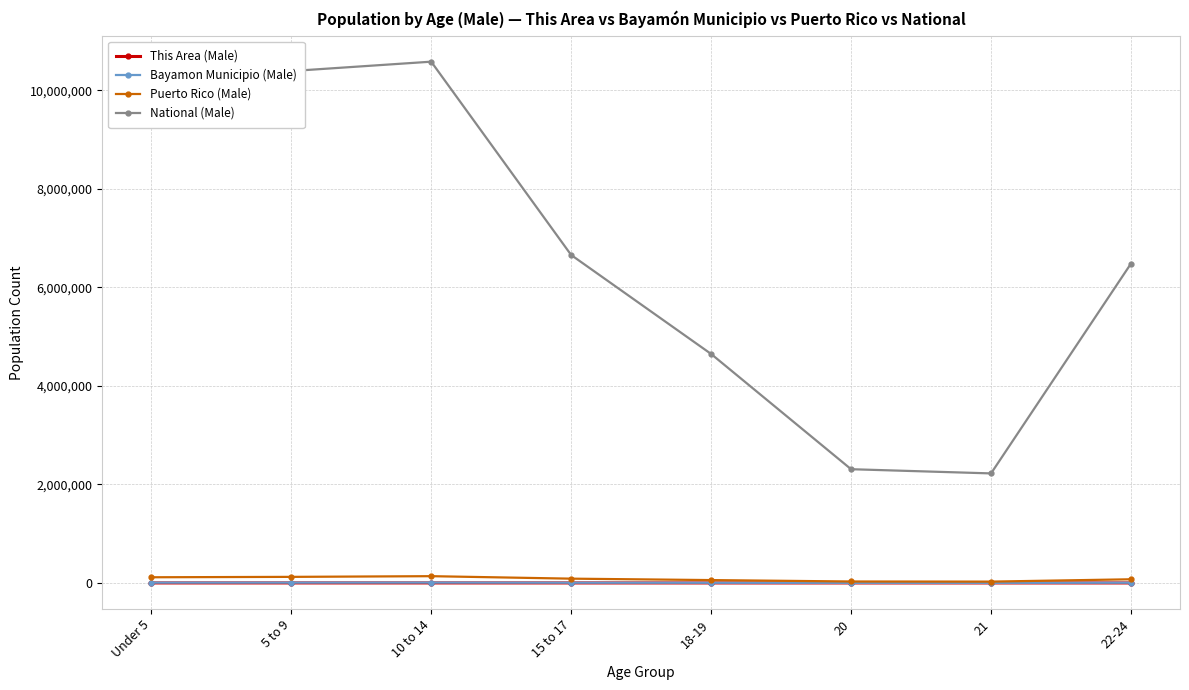

In National (Male), how many points are higher than both neighbors (excluding endpoints)?

1